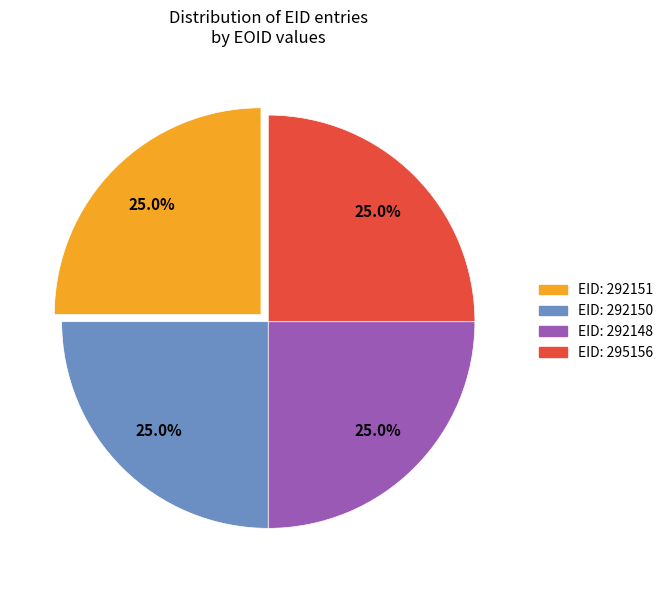

How many slices are in this pie chart?

4